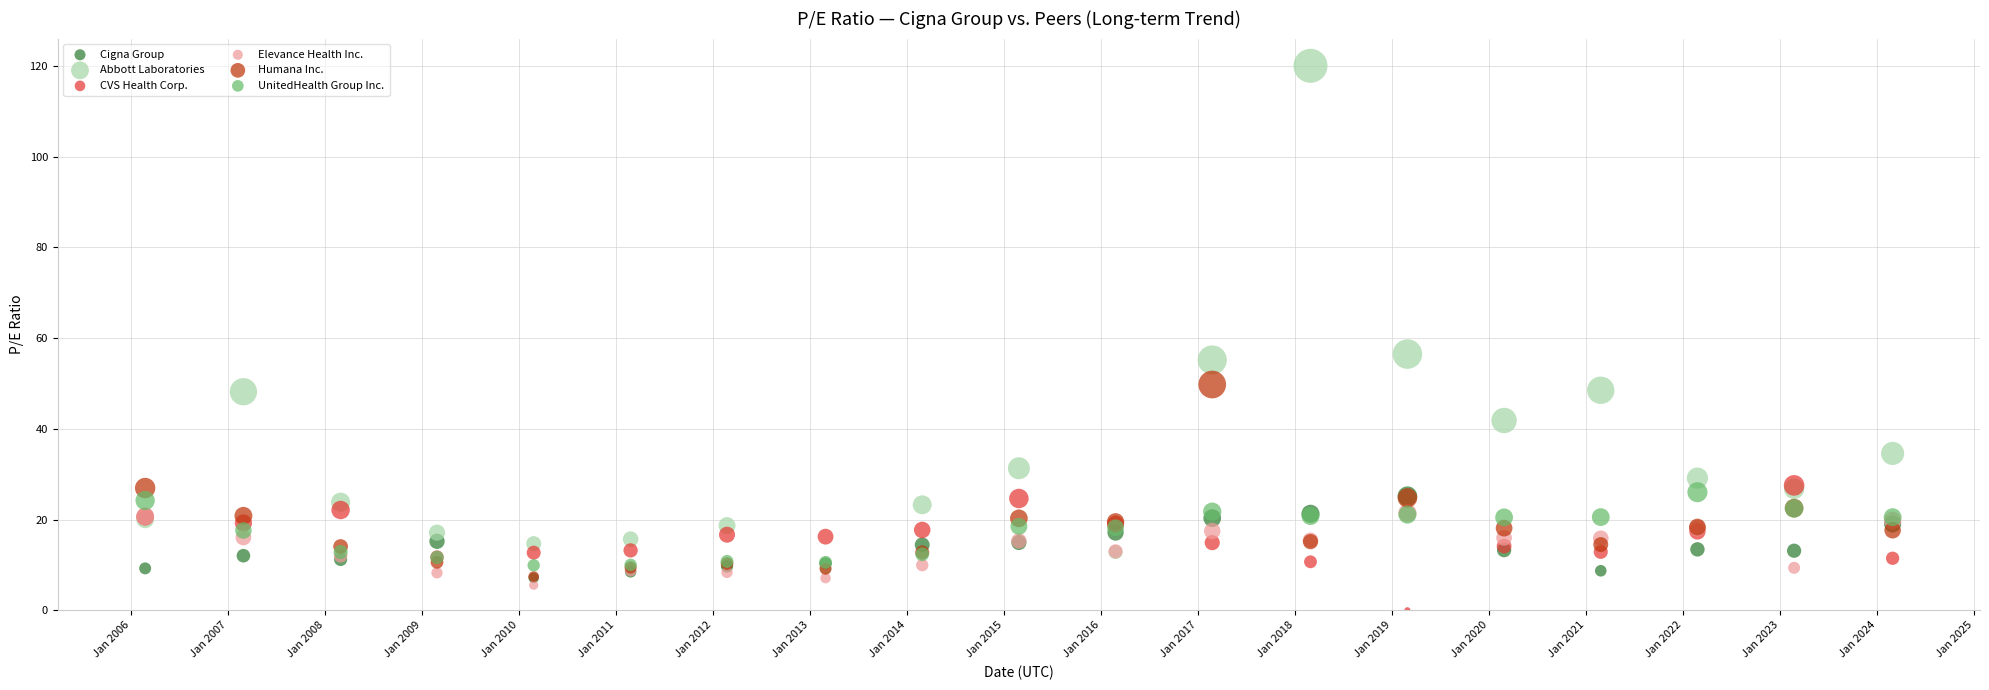

Which series contains the lowest Y value?

CVS Health Corp.